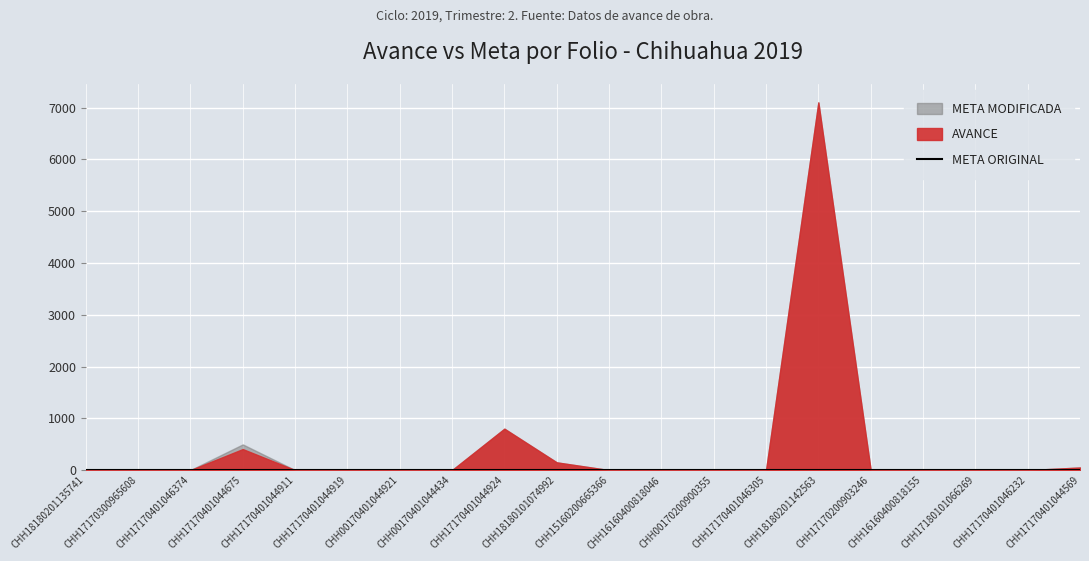

Between CHH18180201135741 and CHH00170200900355, which series saw the biggest shift?

META ORIGINAL